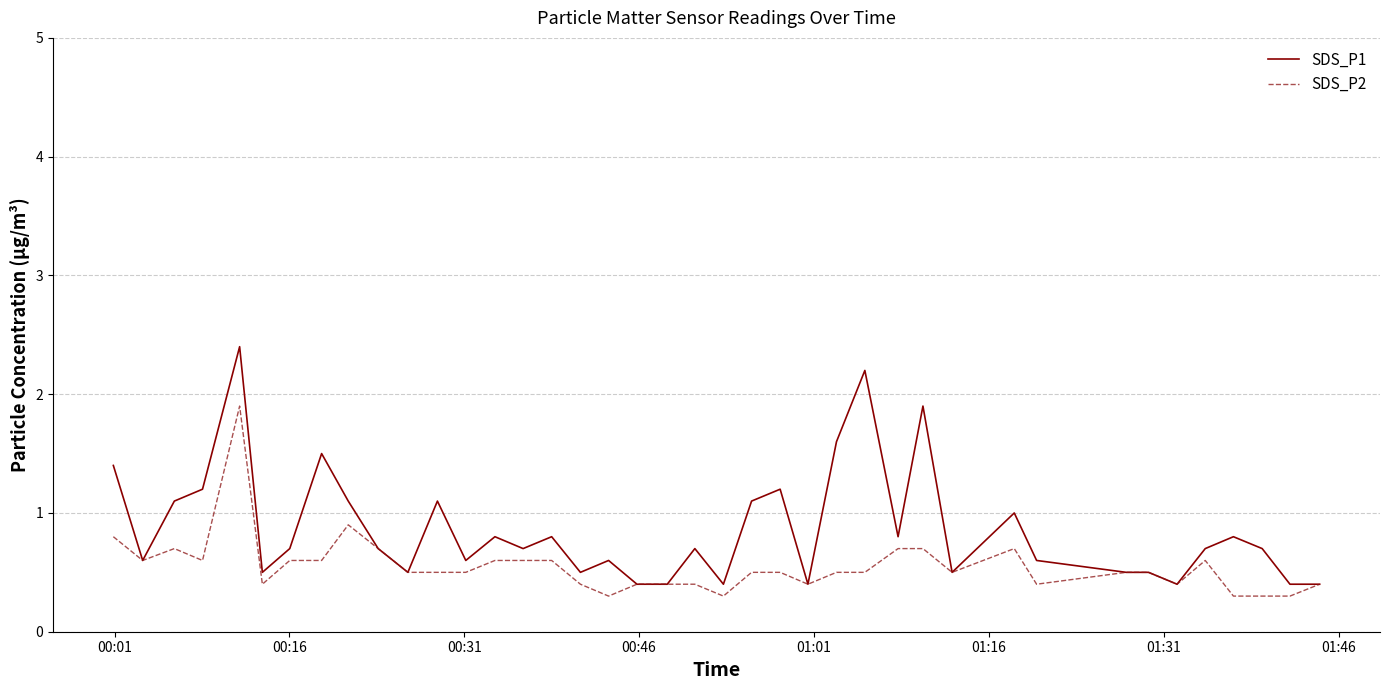

Which series has the largest total across all categories?

SDS_P1